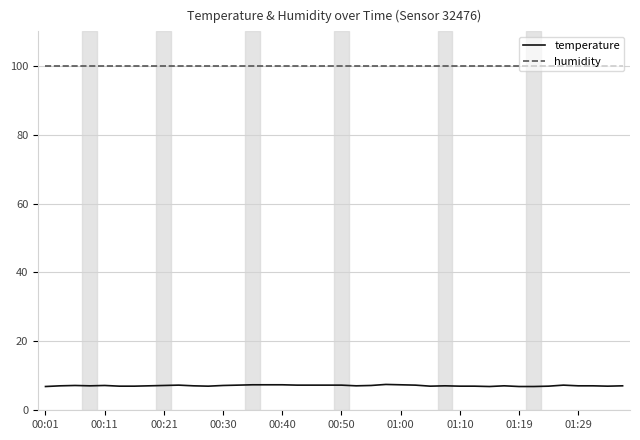

Which series has the largest range (max minus min)?

temperature